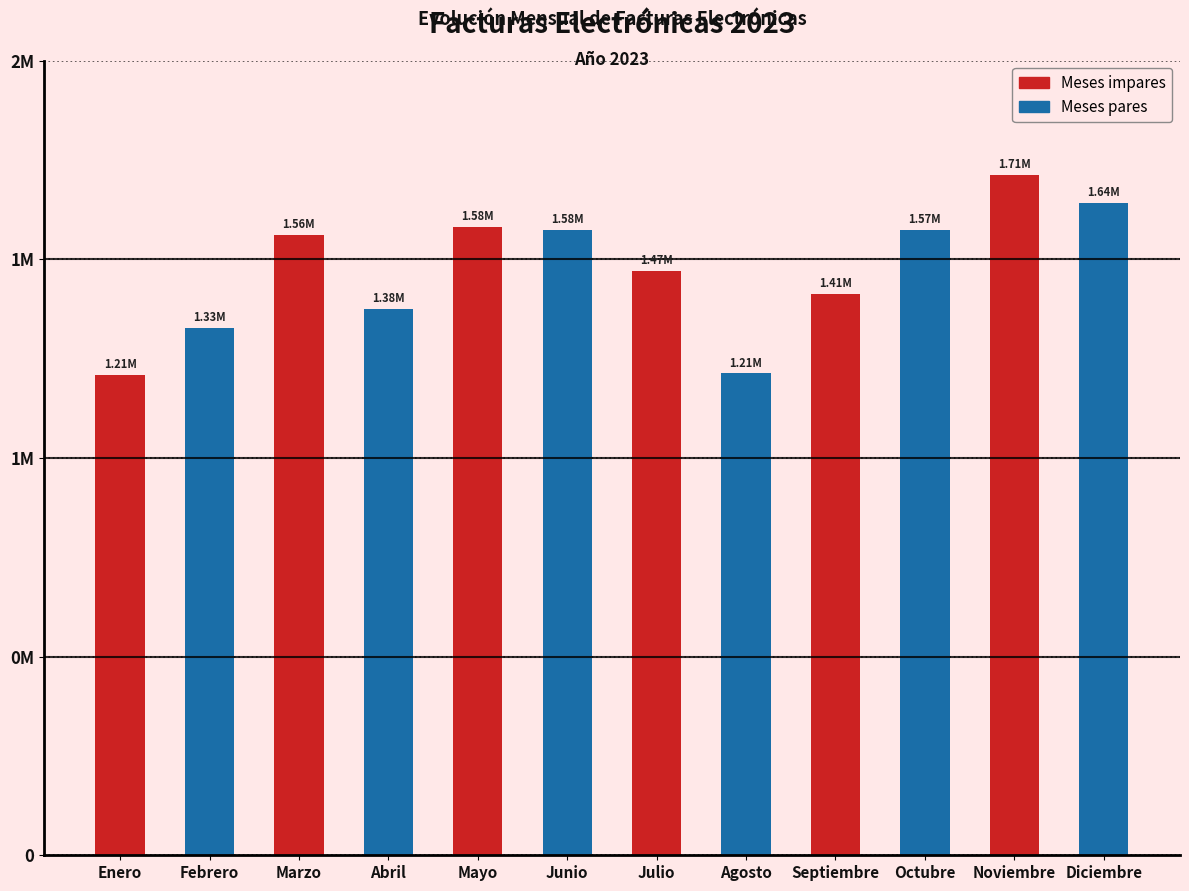

What is the average value?

1471729